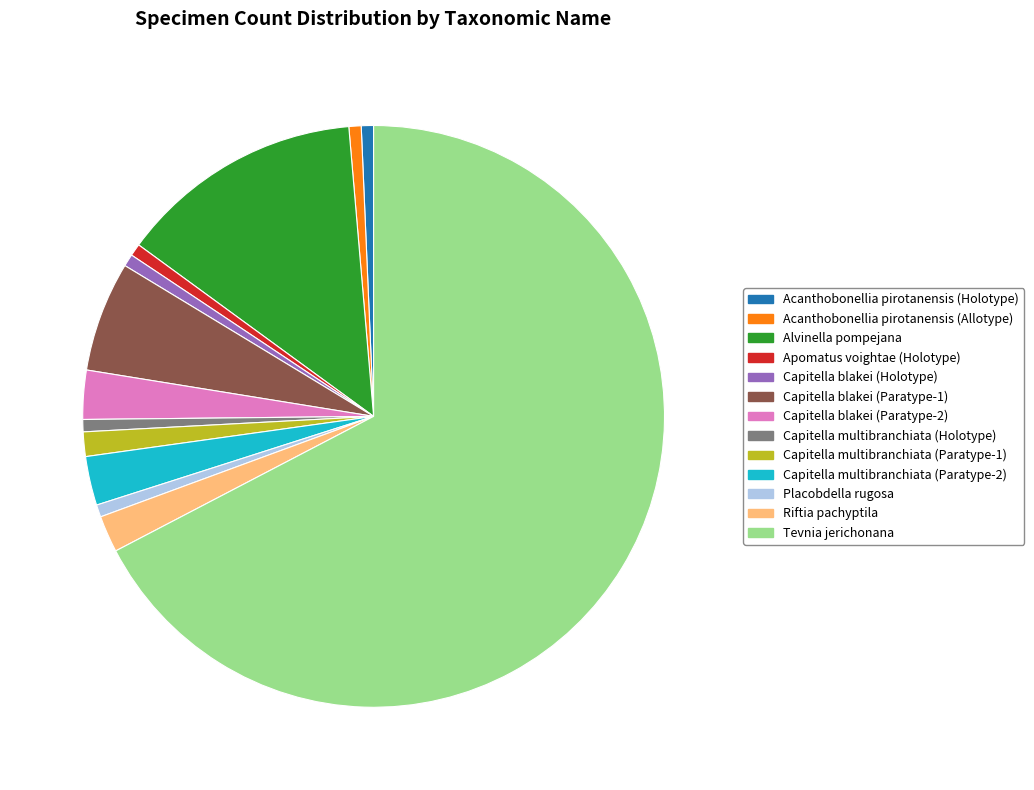

Is it true that Capitella blakei (Paratype-1) is 6% of the pie?

True